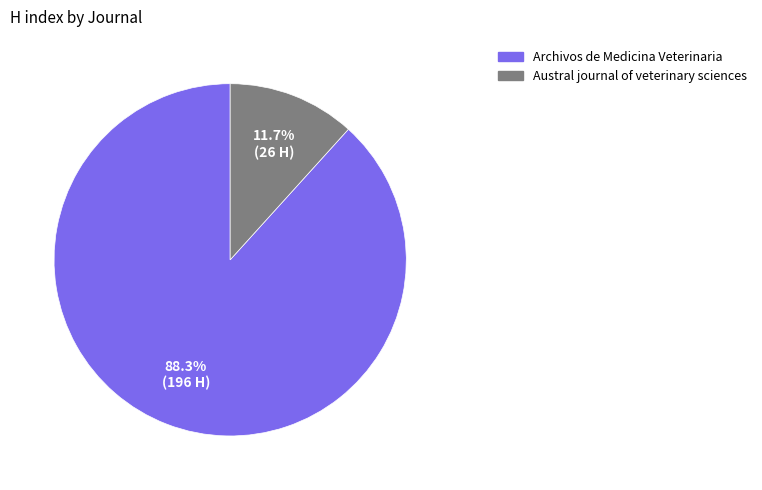

Is there any slice that represents more than half of the pie?

Yes